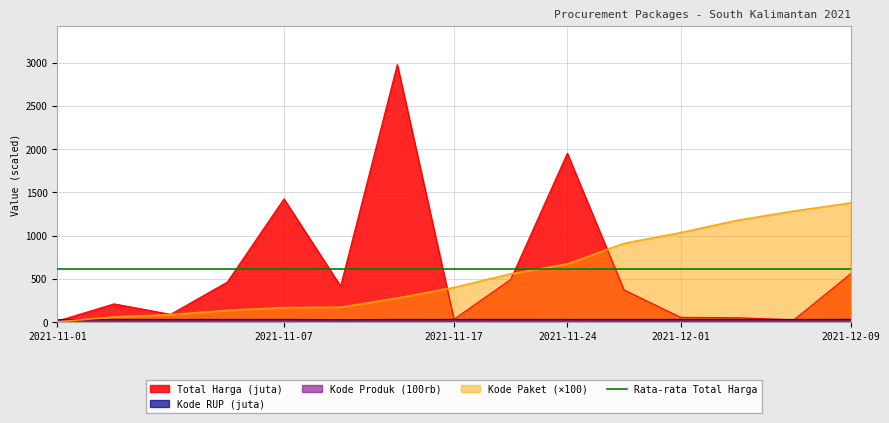

Is the value of Kode Produk at 2021-11-28 greater than the value of Kode Paket at 2021-12-09?

No